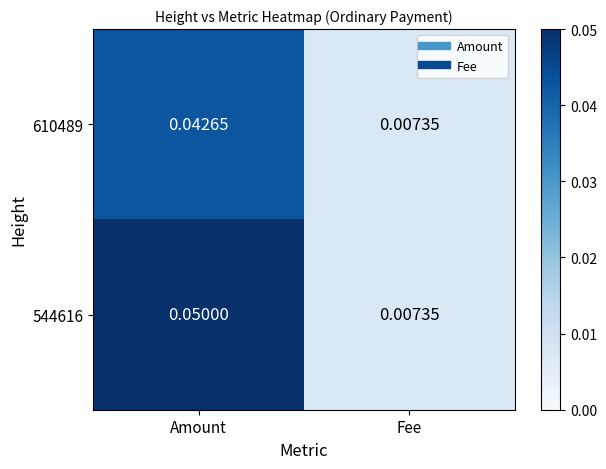

Which series has the largest range (max minus min)?

544616